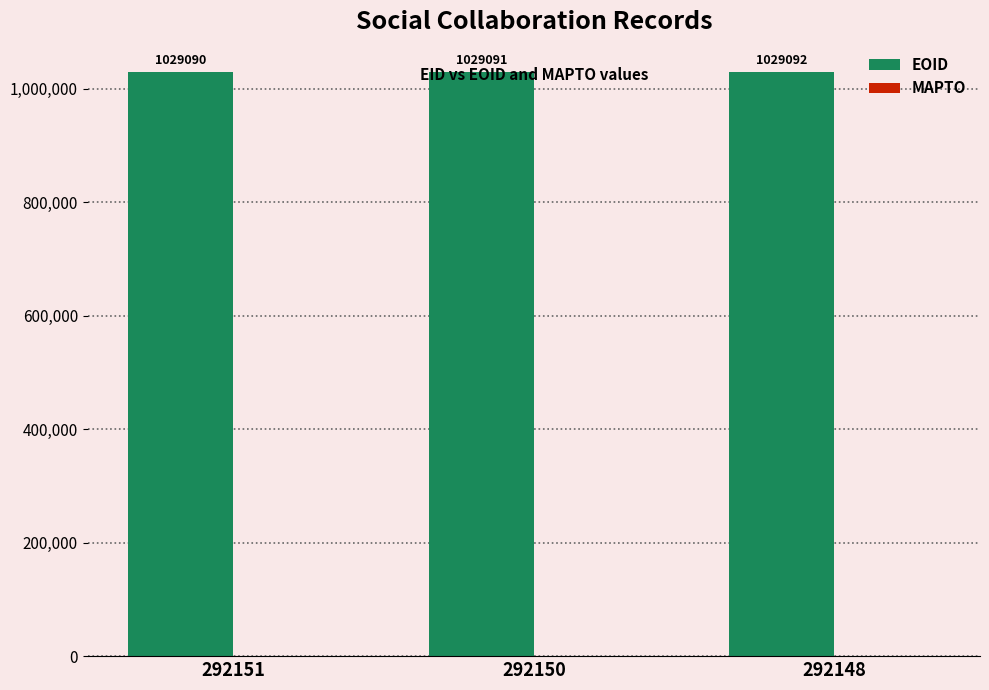

At which label is the value closest to 1029091?

292150